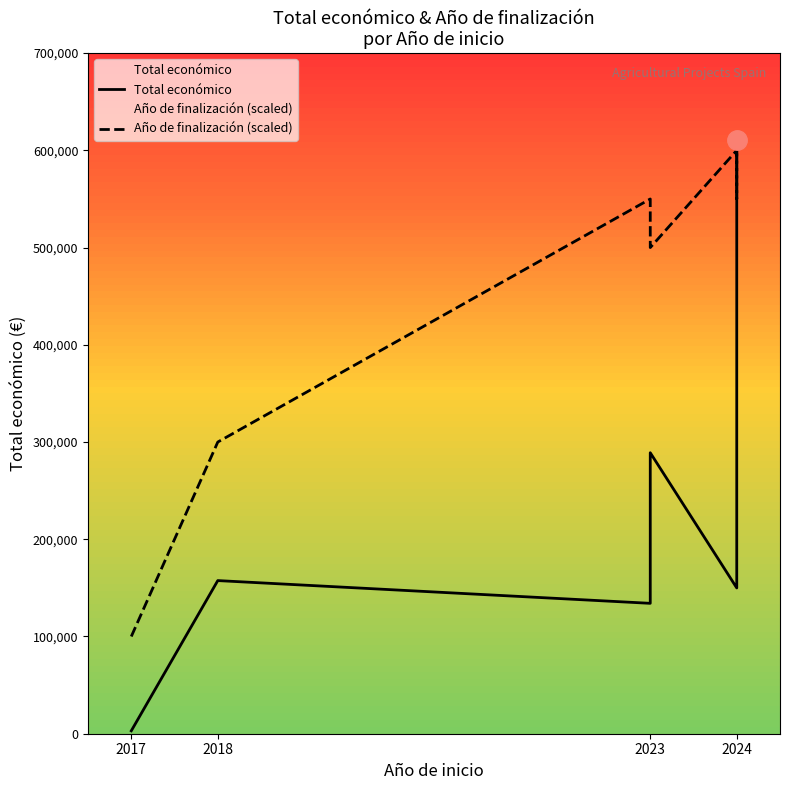

What is the label of the 10th point from the right?

2023